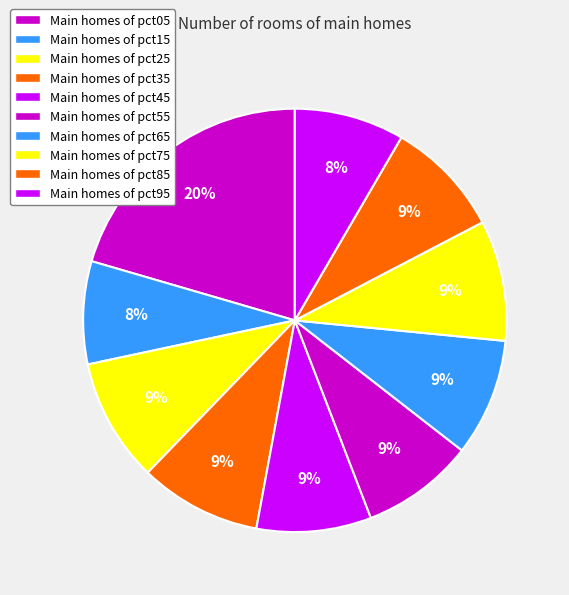

To the nearest percent, what is the difference between the largest and smallest slice percentages?

13%